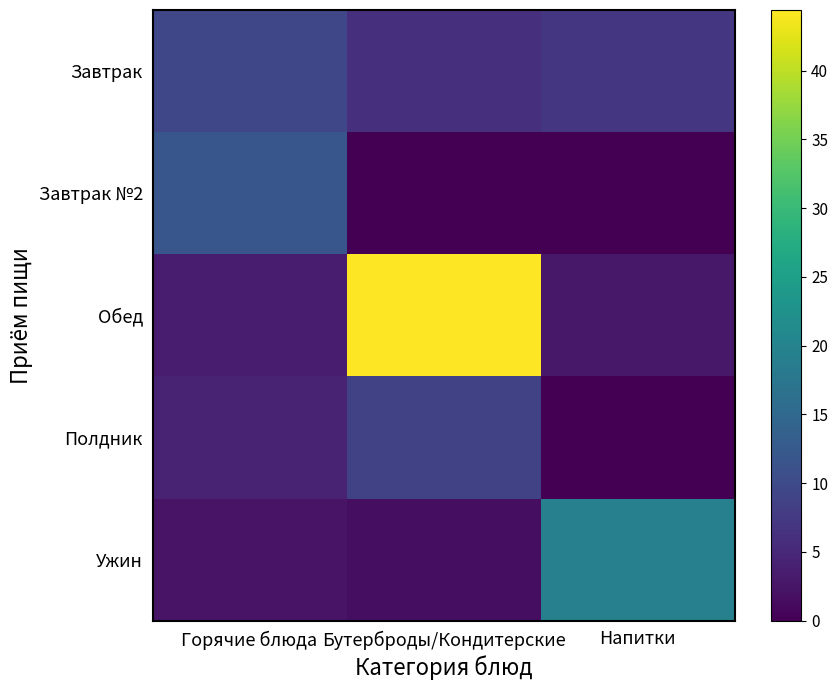

Reading left to right, list all the values displayed in this chart.

Завтрак: Горячие блюда=9.5	Бутерброды/Кондитерские=6.0	Напитки=7.0
Завтрак №2: Горячие блюда=11.8	Бутерброды/Кондитерские=0.0	Напитки=0.0
Обед: Горячие блюда=3.3	Бутерброды/Кондитерские=44.4	Напитки=2.8
Полдник: Горячие блюда=4.2	Бутерброды/Кондитерские=8.6	Напитки=0.0
Ужин: Горячие блюда=2.4	Бутерброды/Кондитерские=1.6	Напитки=19.3